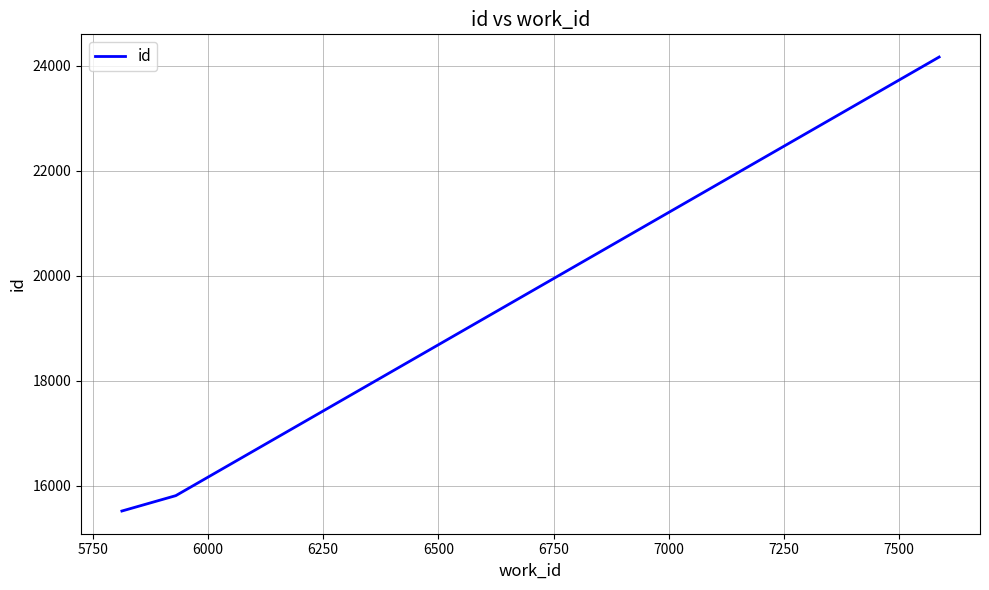

What is the minimum value shown in the chart?

15516